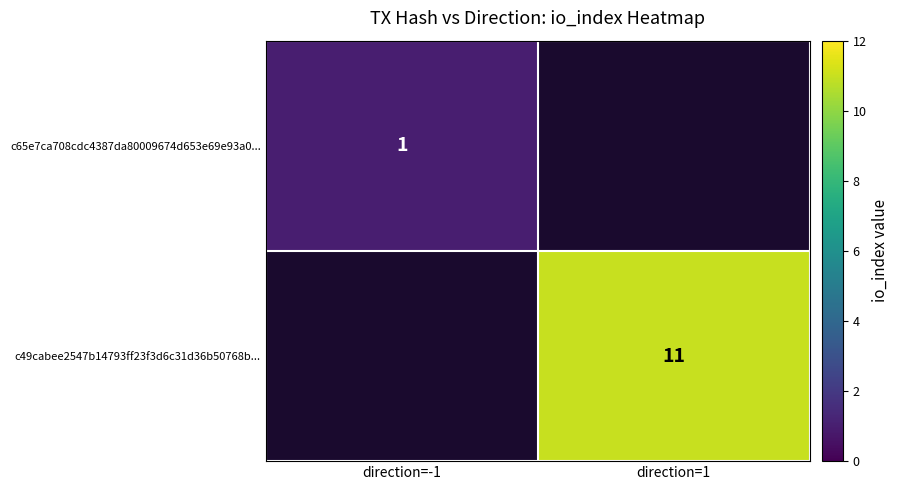

Is it true that c49cabee2547b14793ff23f3d6c31d36b50768b... equals 11 at direction=1?

True